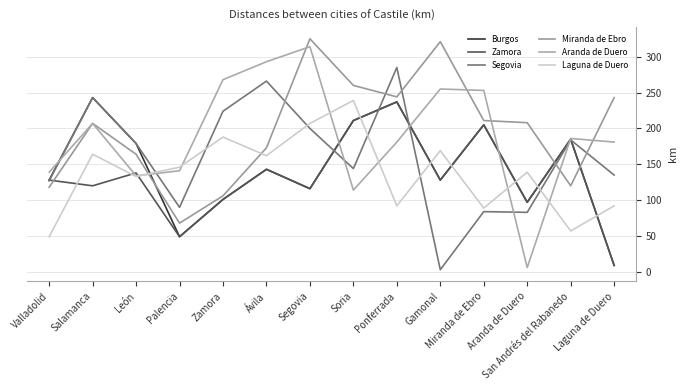

Which series has the largest total across all categories?

Miranda de Ebro